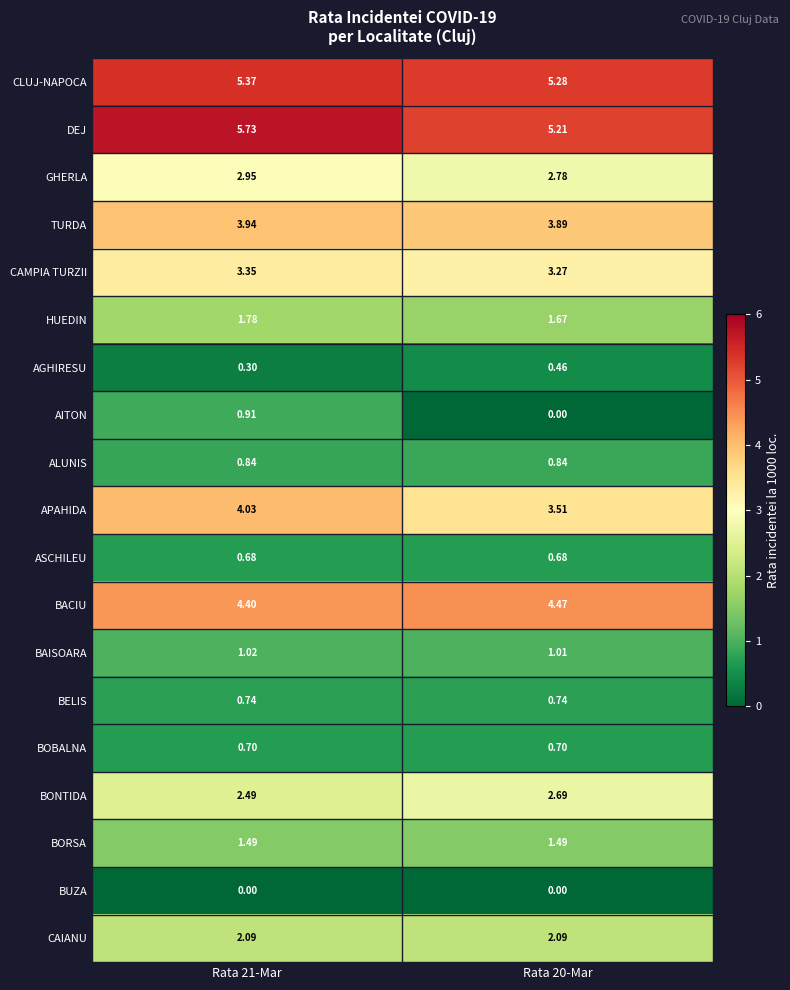

Which series has the largest total across all categories?

DEJ